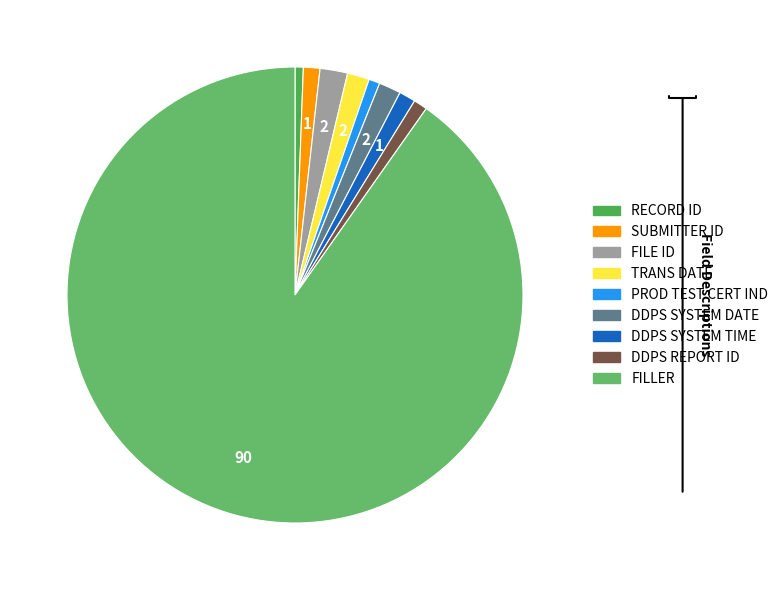

Count the number of slices in the pie.

9